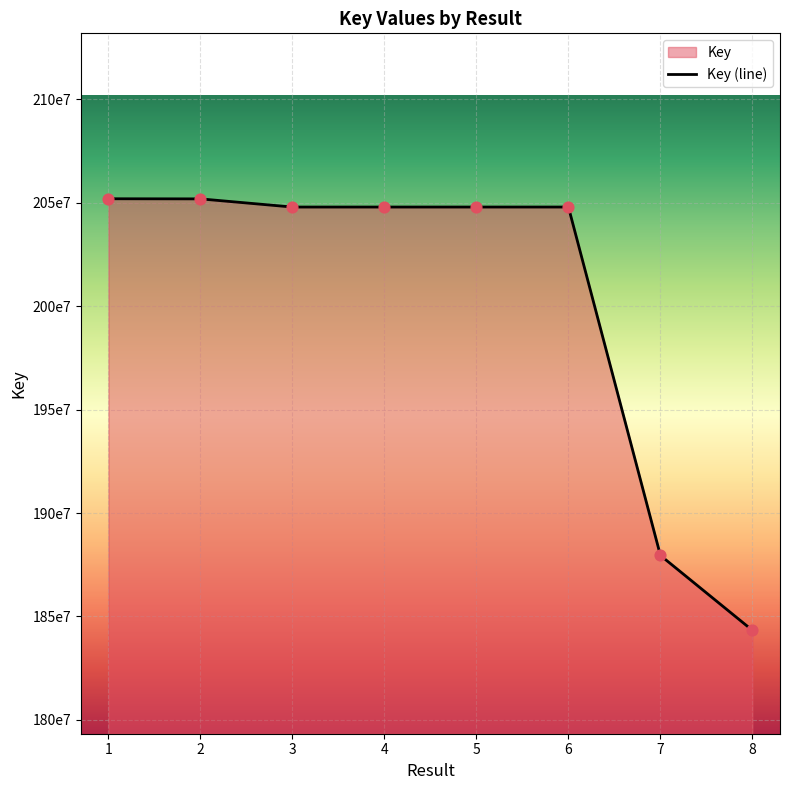

Between 1 and 4, which is larger?

1